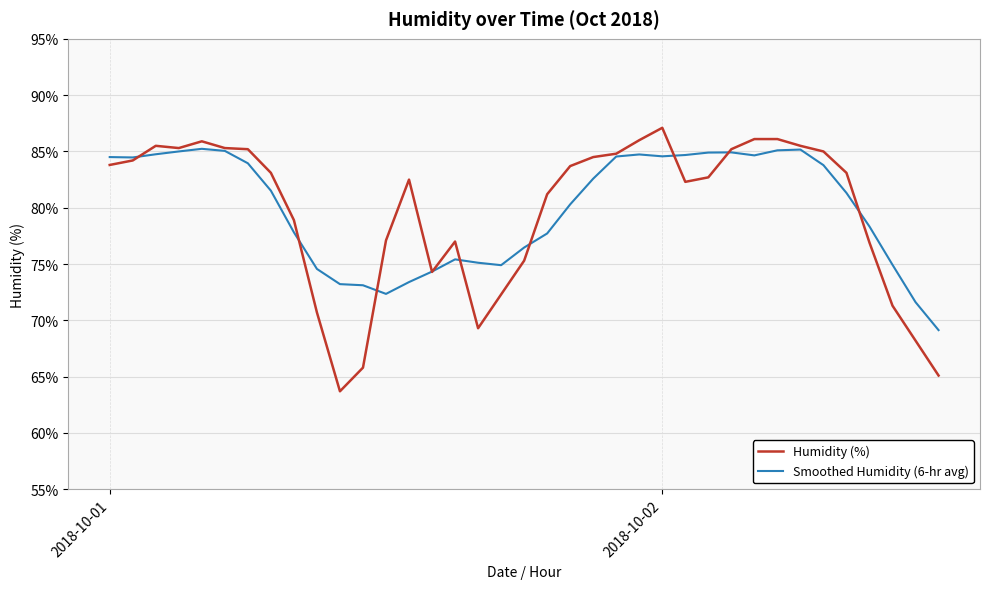

What is the minimum value for Humidity (%)?

63.7